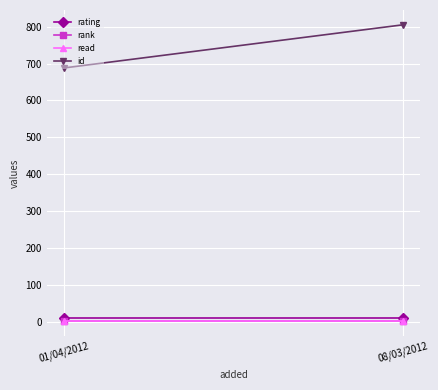

What is the average value of the read series?

1